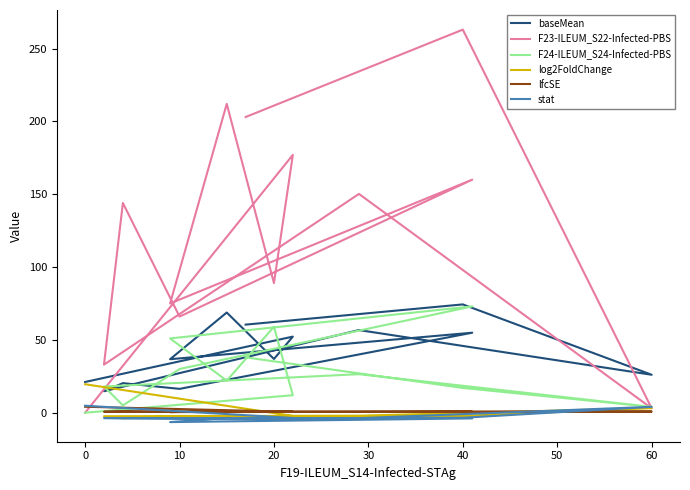

How many lines are shown in the chart?

6